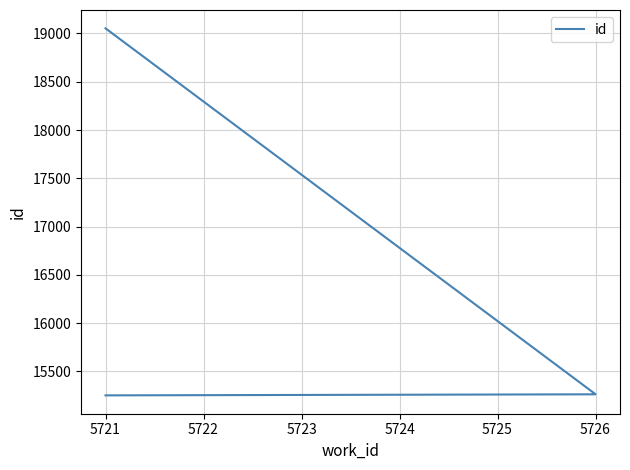

Approximately how many times larger is the value at 5726 compared to 5721?

0.8